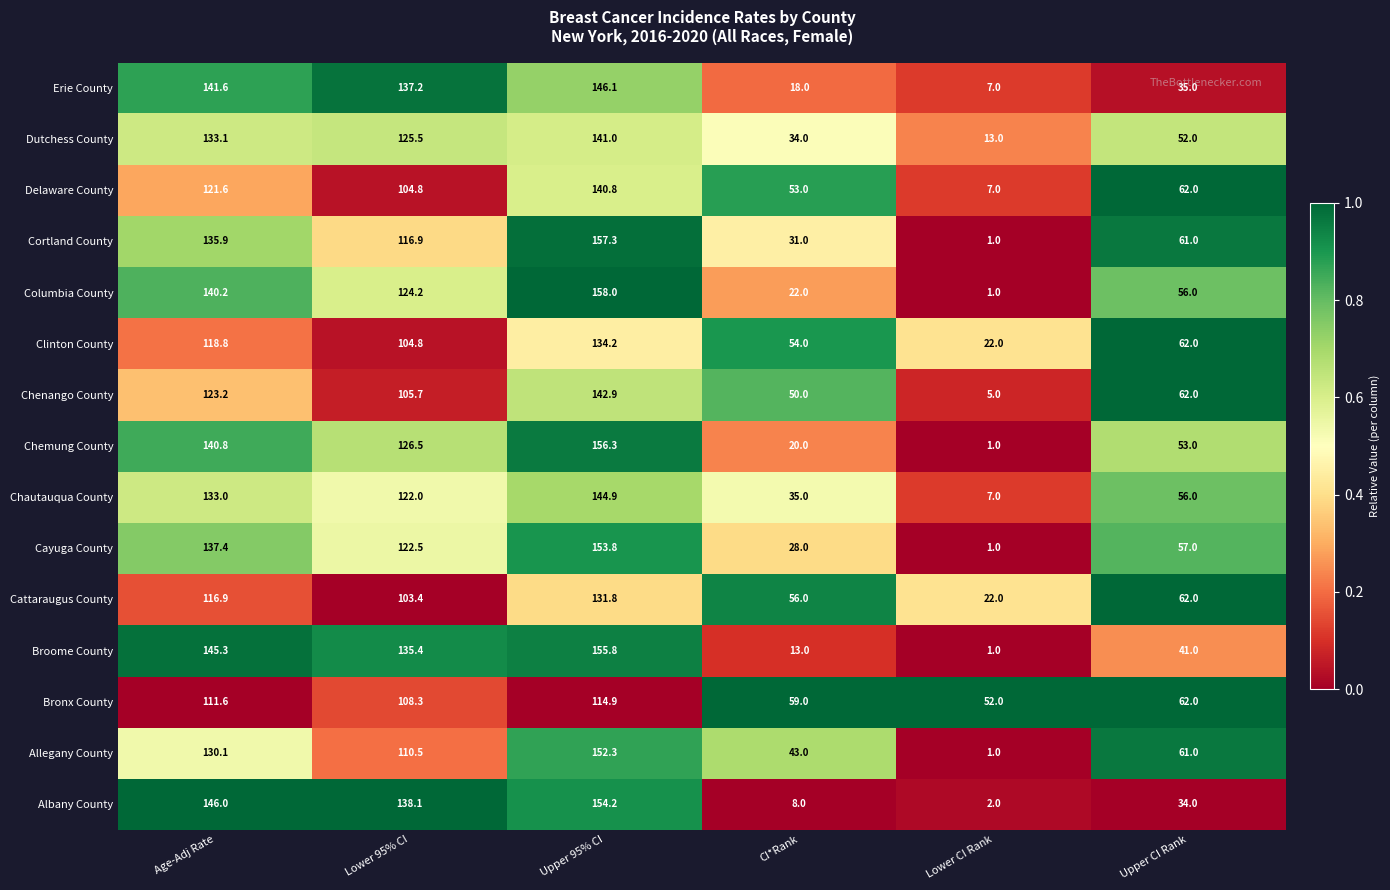

Which label corresponds to the smallest value in the chart?

Lower CI Rank